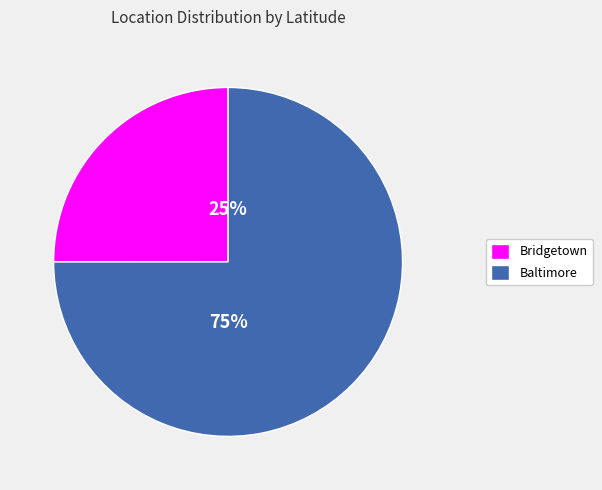

How many segments does this pie chart have?

2